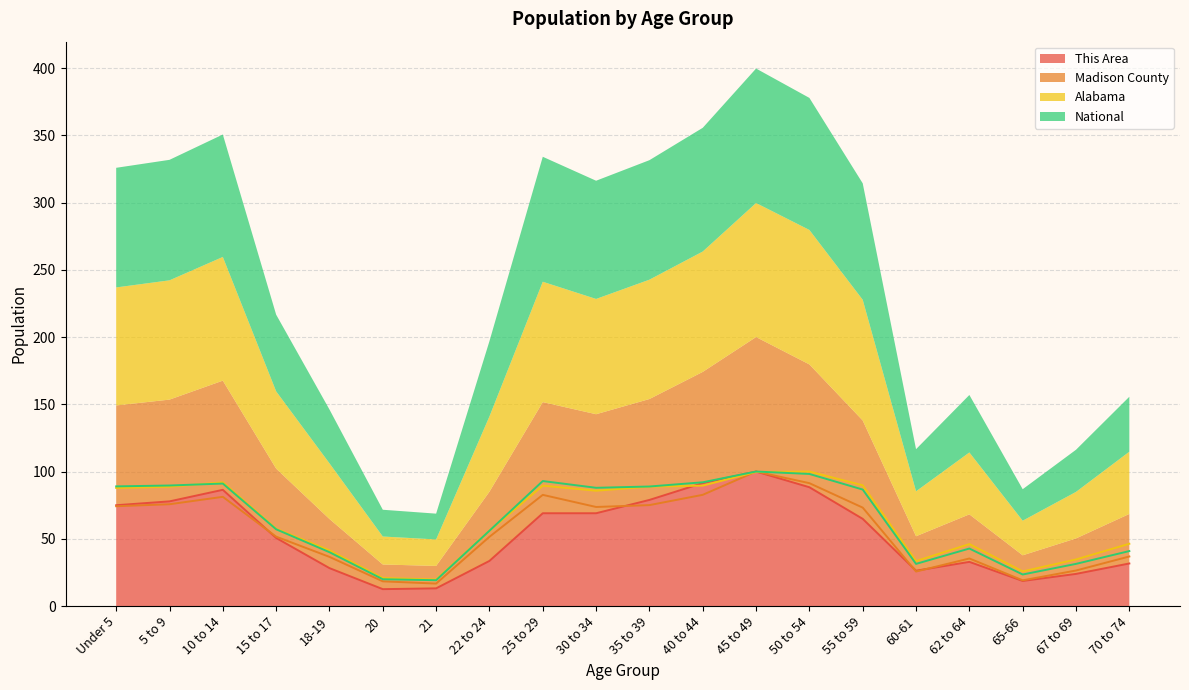

How many intersections are there between Madison County and Alabama?

2